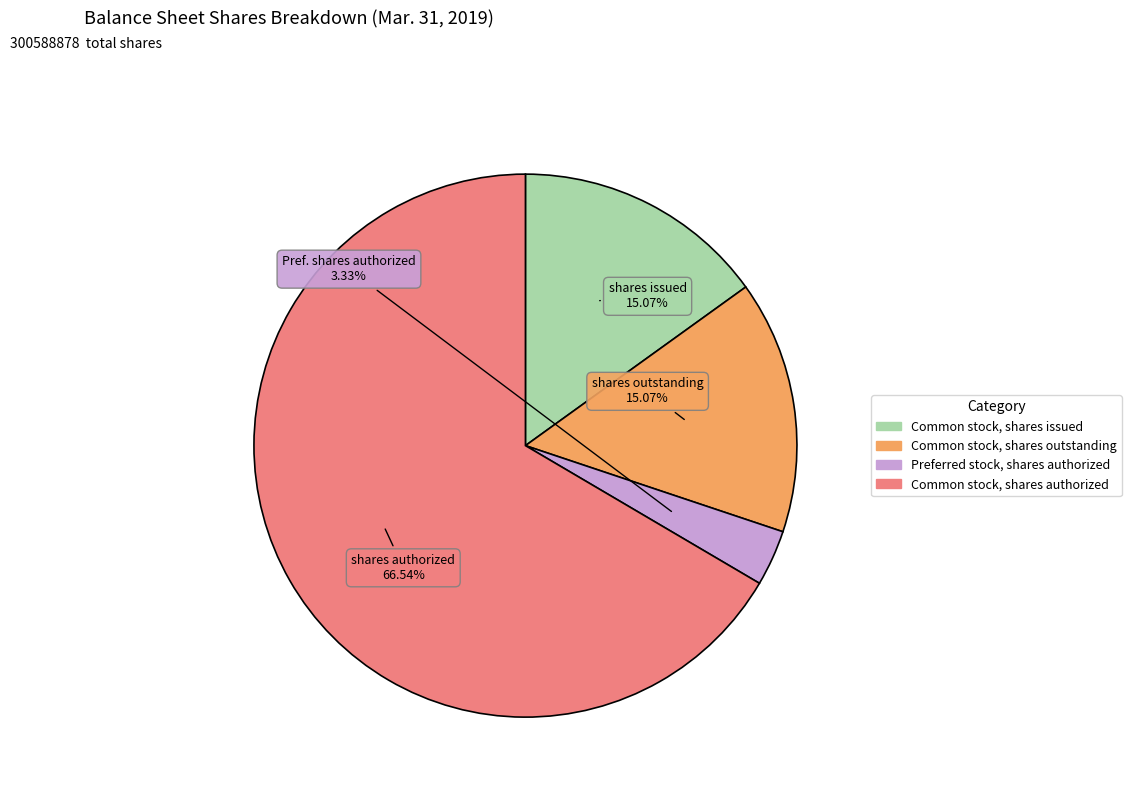

Count the number of slices in the pie.

4